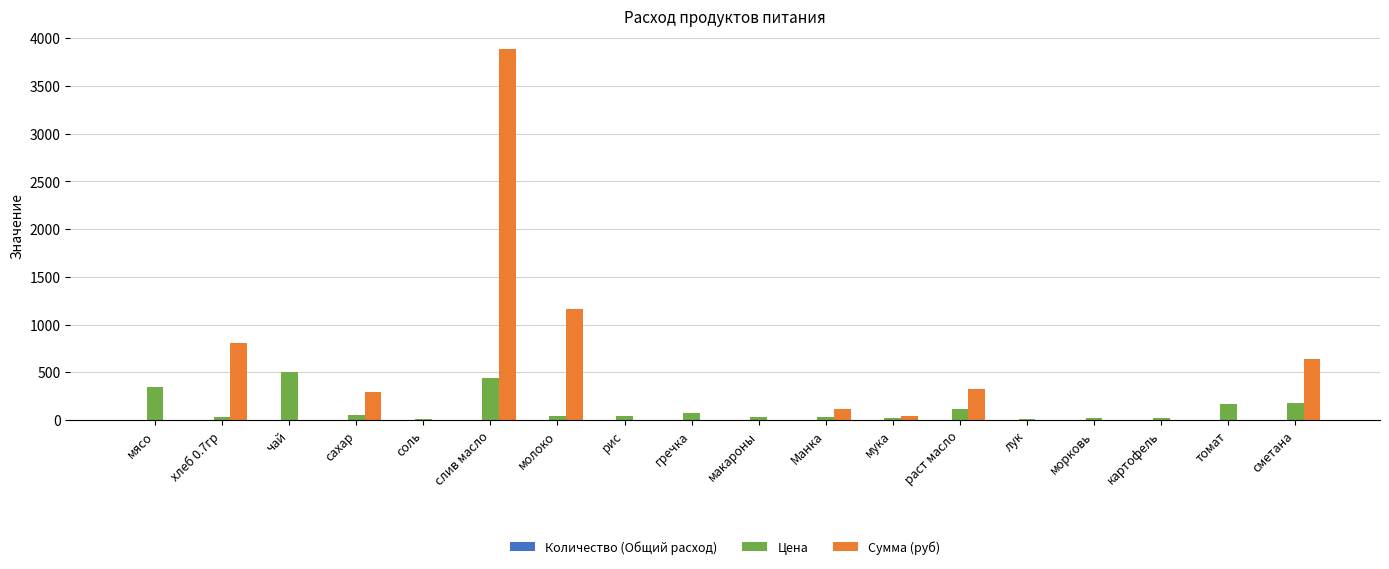

At which category does the chart reach its peak across all series?

слив масло